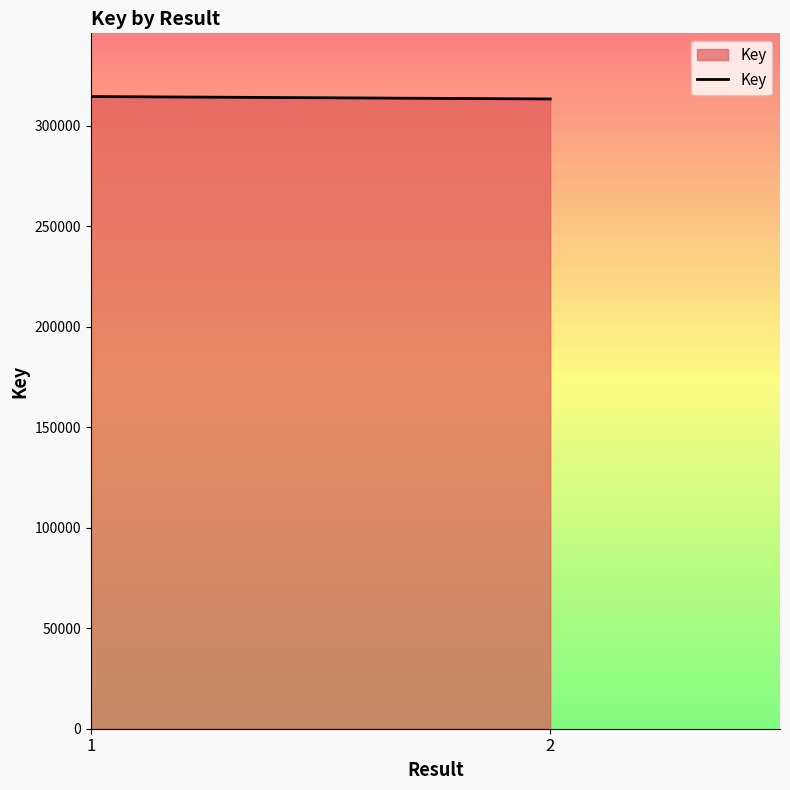

What is the average value?

314018